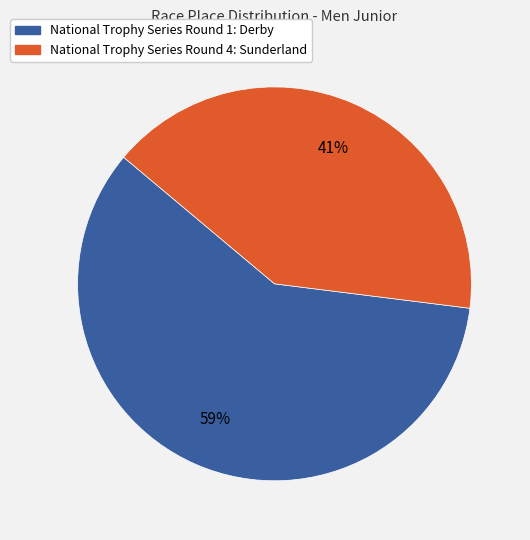

Between National Trophy Series Round 4: Sunderland and National Trophy Series Round 1: Derby, which is larger?

National Trophy Series Round 1: Derby